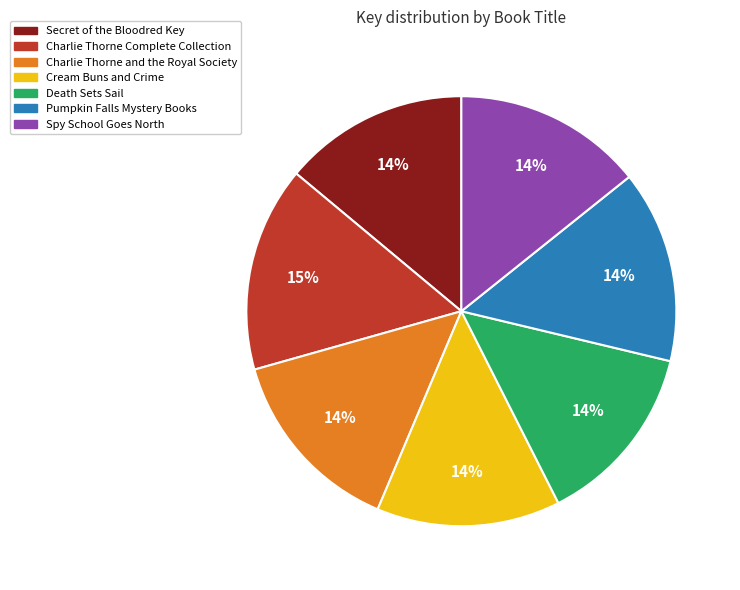

Between Charlie Thorne and the Royal Society and Charlie Thorne Complete Collection, which is larger?

Charlie Thorne Complete Collection